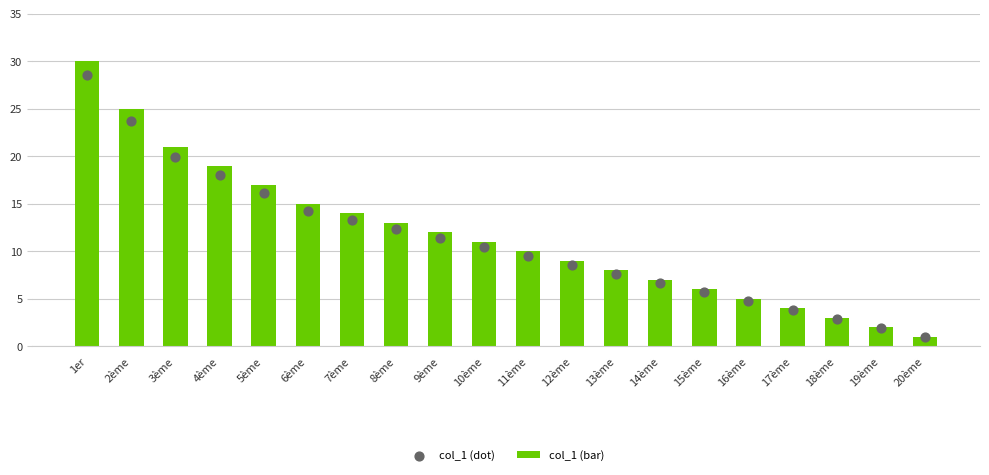

What is the total value across all series at 17ème?

7.8